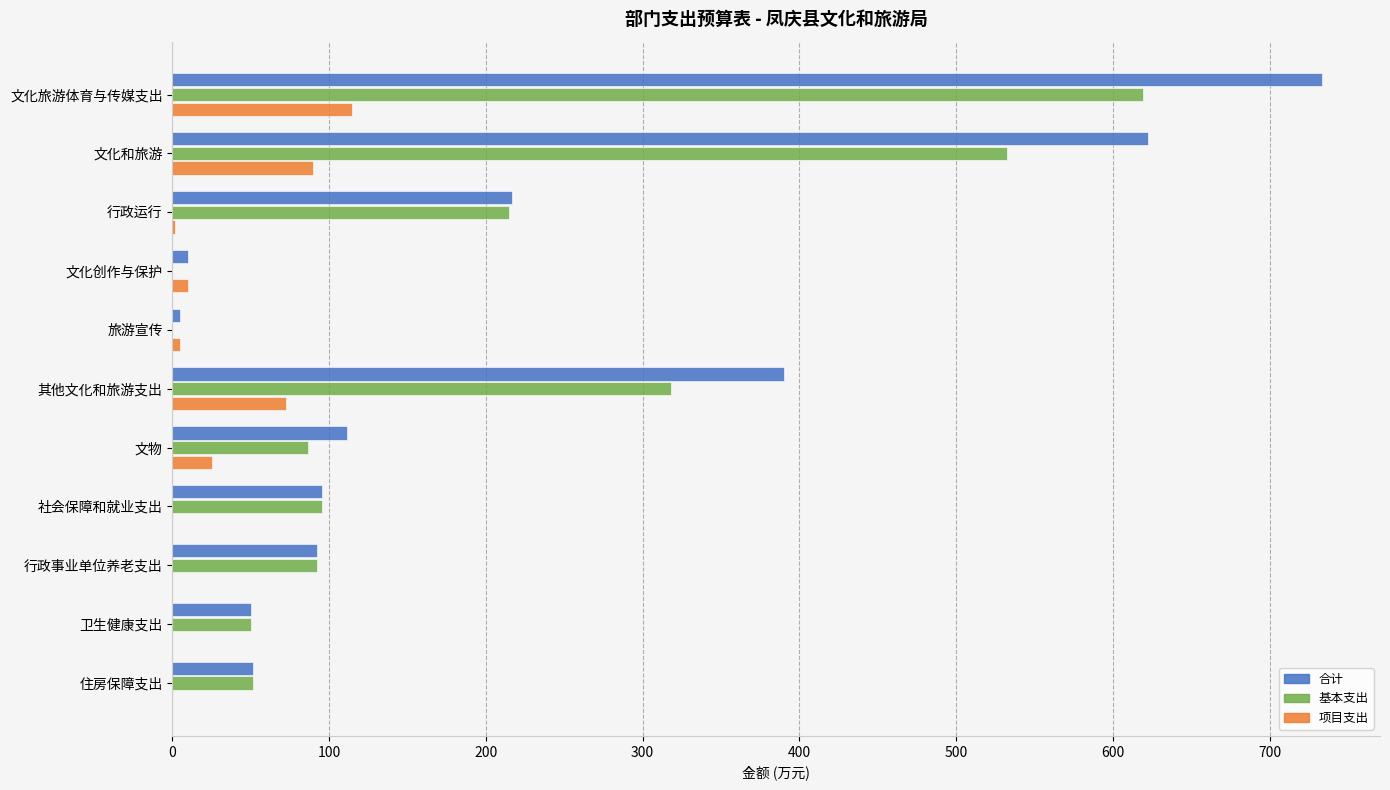

At which category is the sum across all series the highest?

文化旅游体育与传媒支出